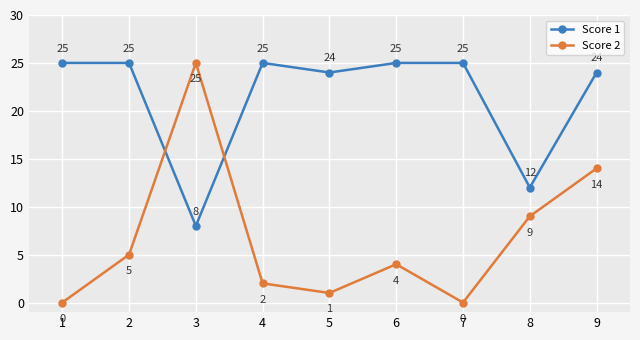

Is it true that Score 1 equals 35 at 2?

False